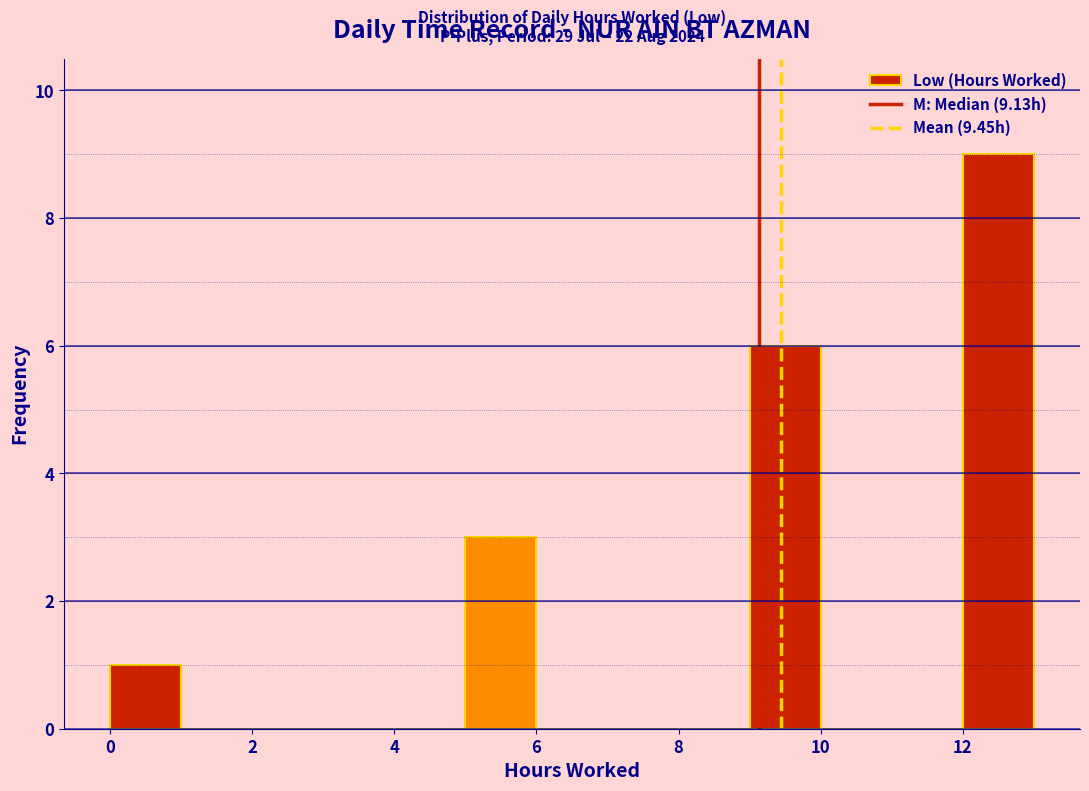

Which range on the x-axis has the tallest bar?

12 to 13